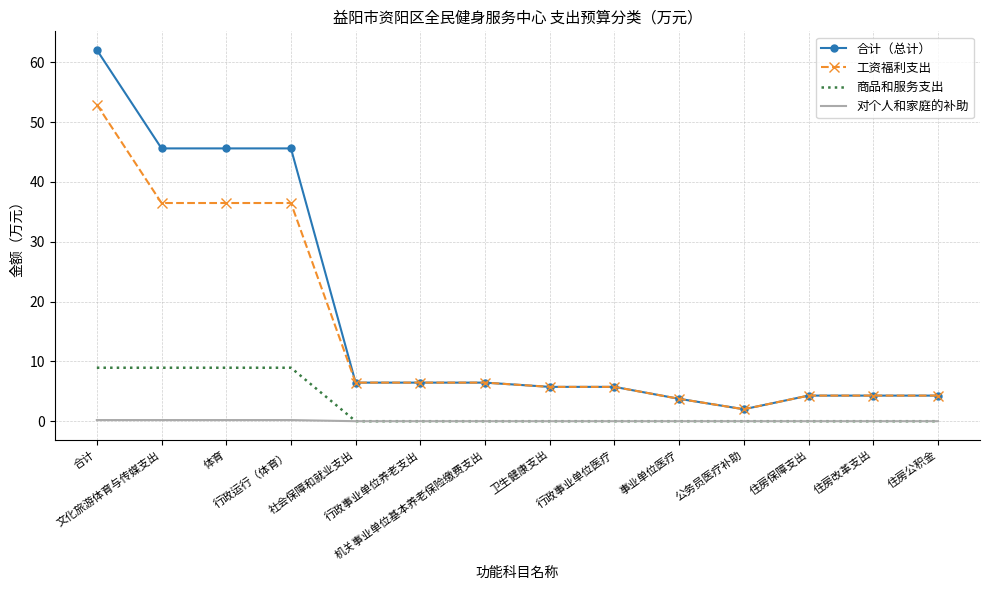

True or false: 工资福利支出 and 对个人和家庭的补助 cross at least once.

False